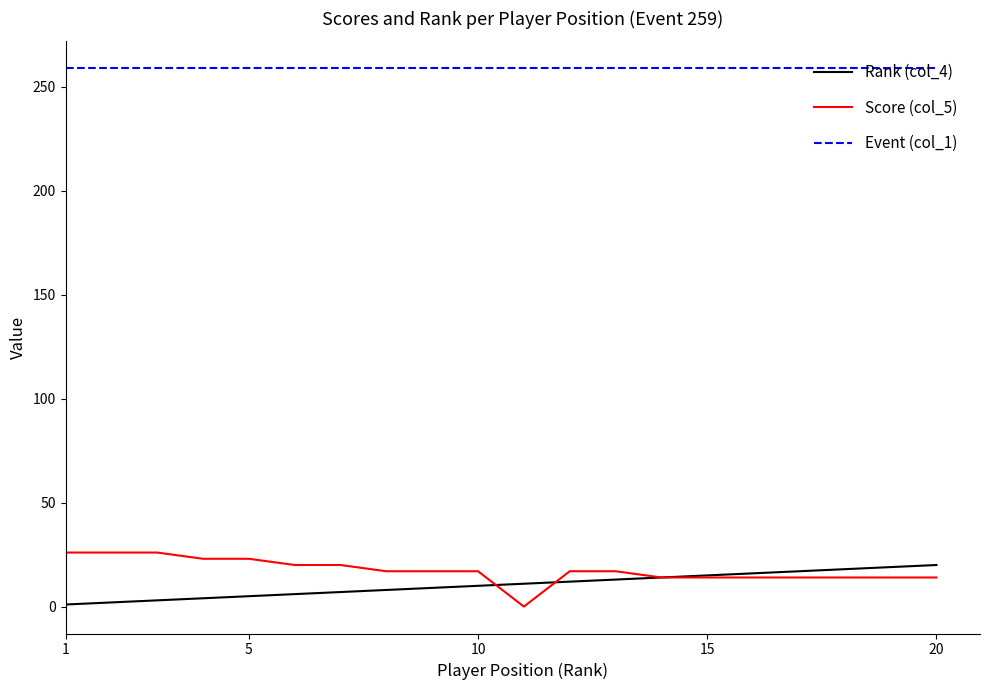

Which series has the largest total across all categories?

Event (col_1)